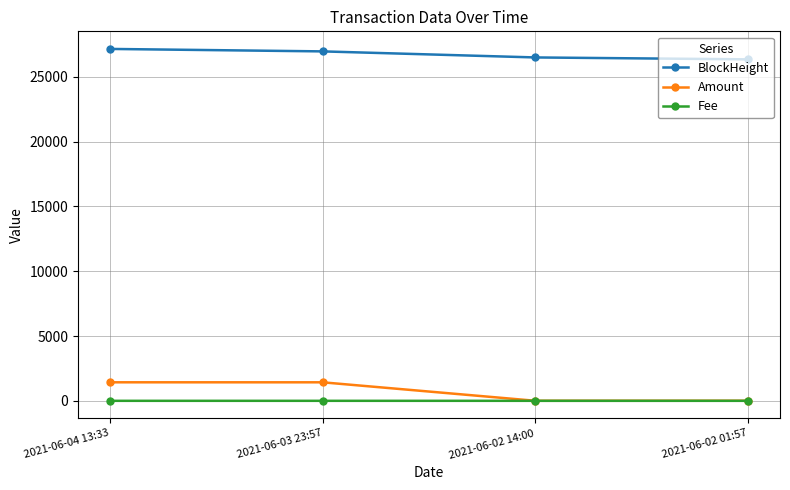

Count the Fee values in the range 0 to 1.

4